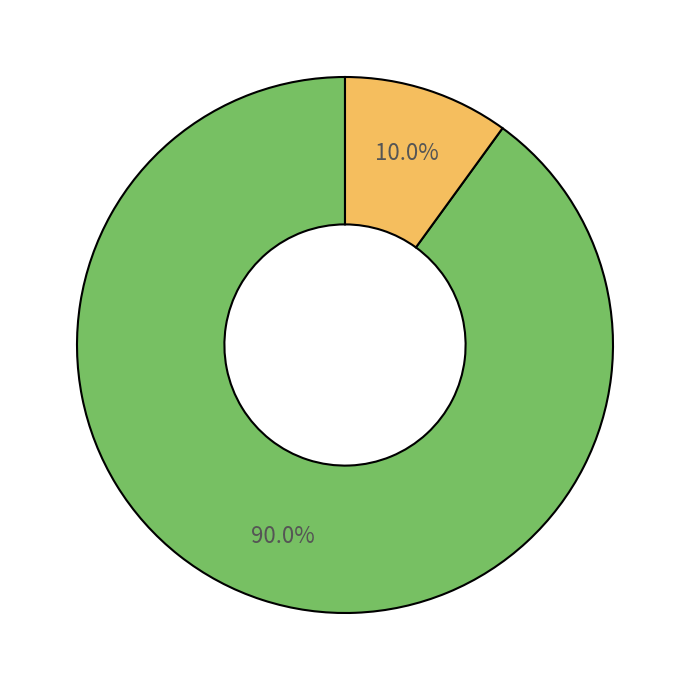

Is there any slice that represents more than half of the pie?

Yes